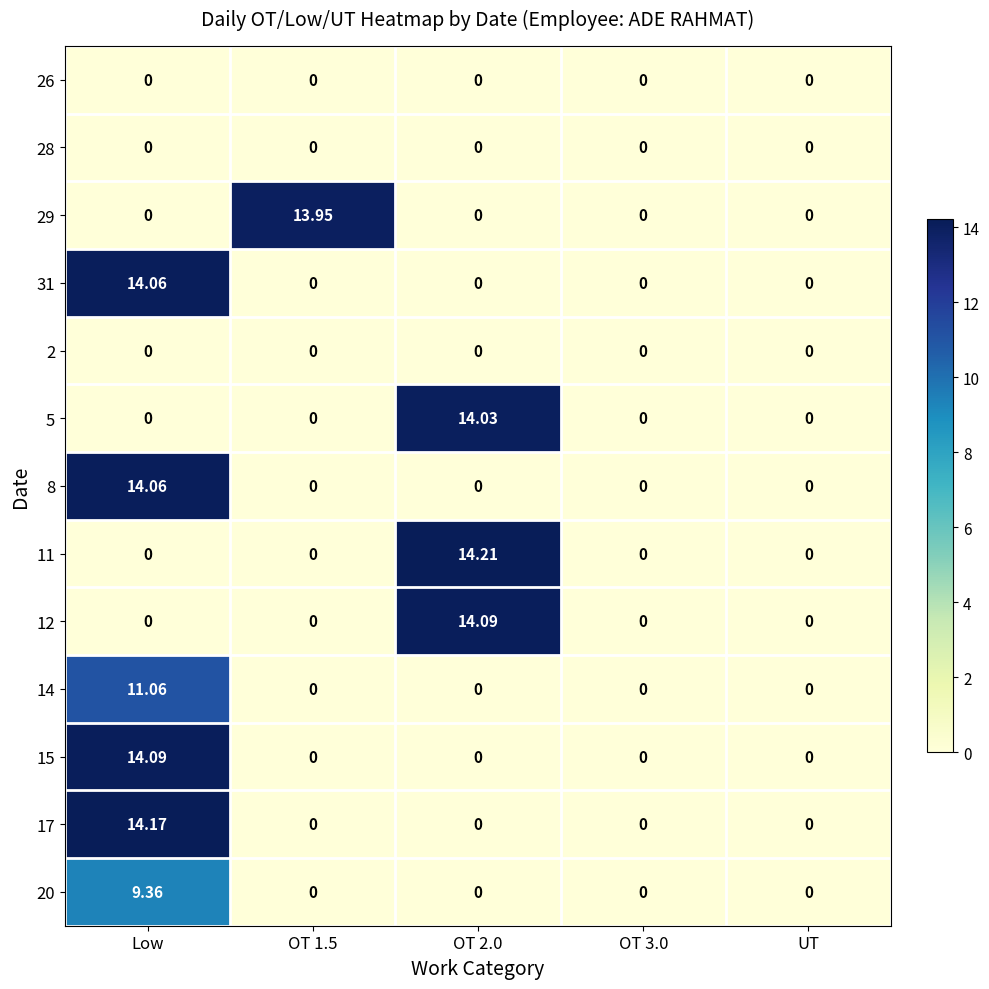

At which label does 20 reach its peak?

Low